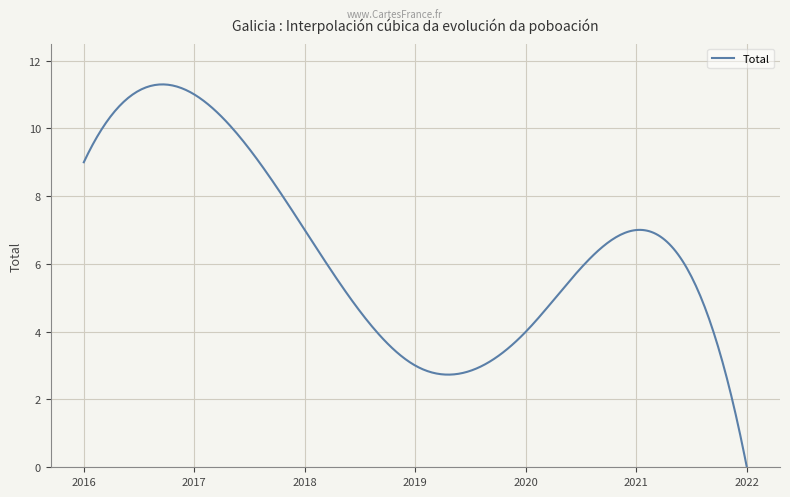

True or false: Total has a value of 6.0 at 2022.

False